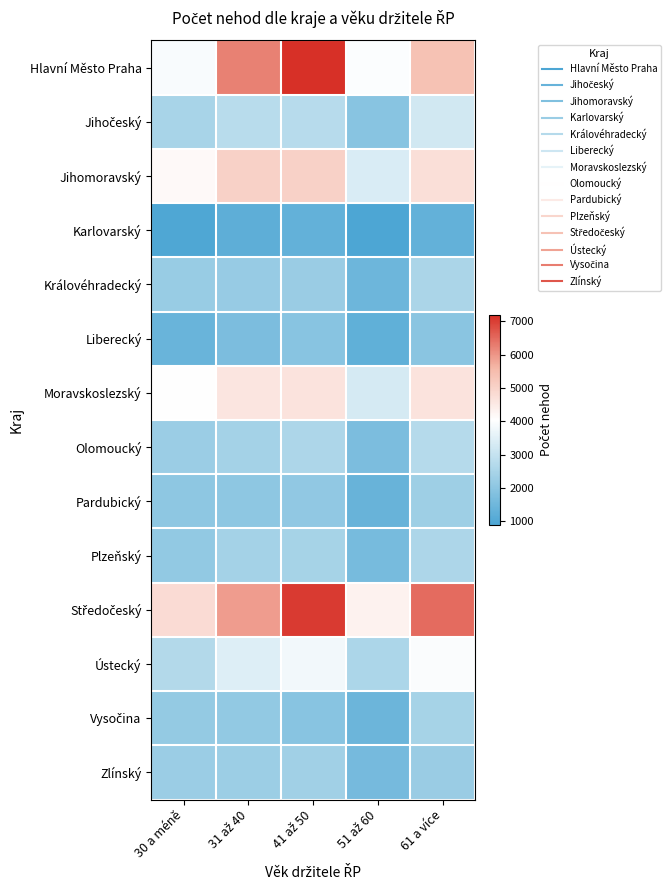

Rank the series by their maximum value, from highest to lowest.

Hlavní Město Praha, Středočeský, Jihomoravský, Moravskoslezský, Ústecký, Jihočeský, Olomoucký, Plzeňský, Královéhradecký, Vysočina, Zlínský, Pardubický, Liberecký, Karlovarský